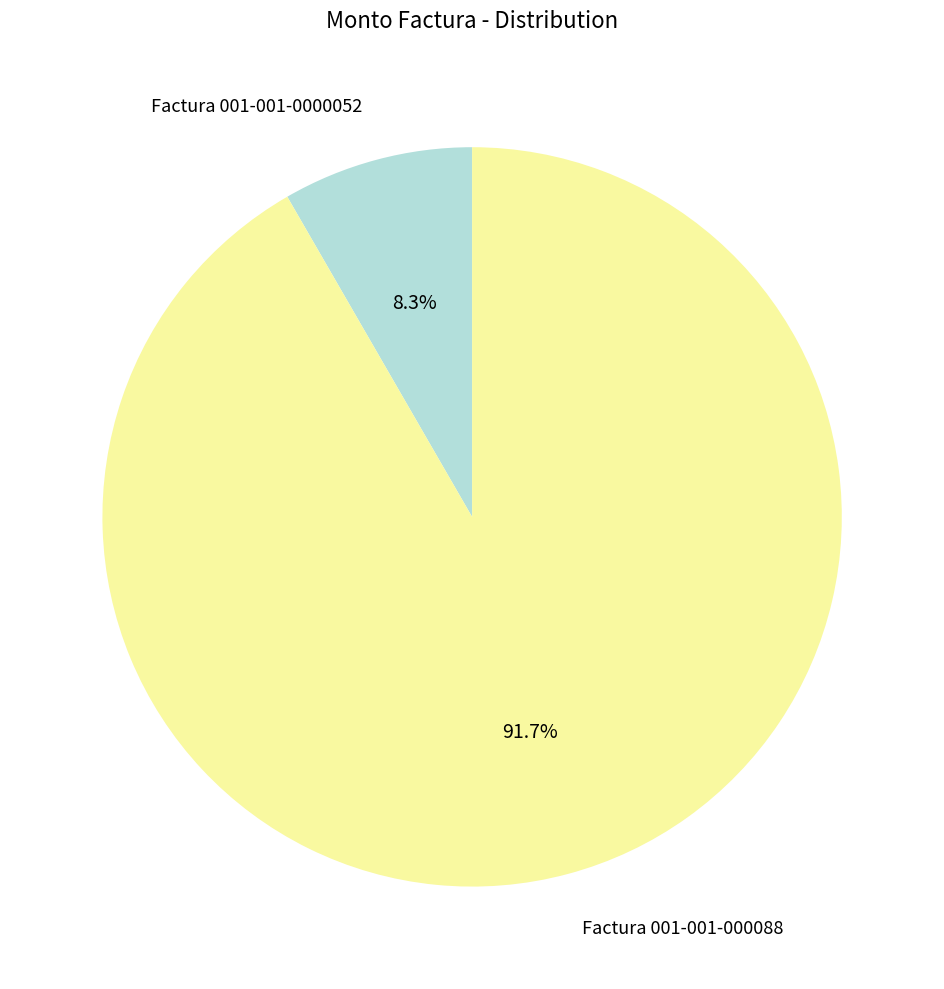

How many slices are in this pie chart?

2